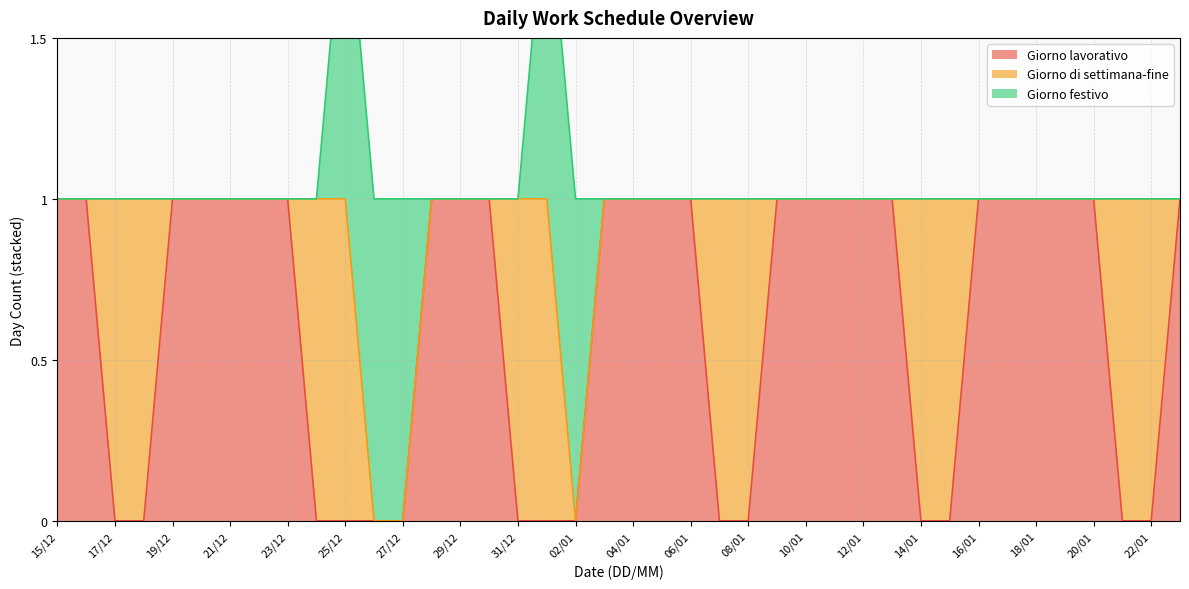

How many intersections are there between Giorno lavorativo and Giorno festivo?

2